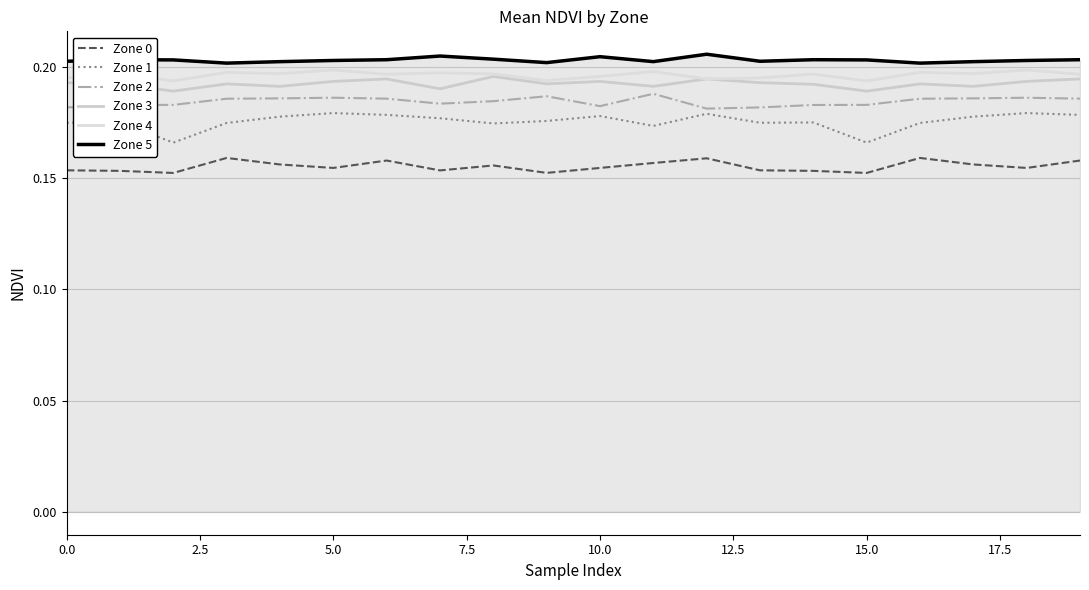

Reading left to right, extract all data points from this chart.

Zone 0: 0.2	0.2	0.2	0.2	0.2	0.2	0.2	0.2	0.2	0.2	0.2	0.2	0.2	0.2	0.2	0.2	0.2	0.2	0.2	0.2
Zone 1: 0.2	0.2	0.2	0.2	0.2	0.2	0.2	0.2	0.2	0.2	0.2	0.2	0.2	0.2	0.2	0.2	0.2	0.2	0.2	0.2
Zone 2: 0.2	0.2	0.2	0.2	0.2	0.2	0.2	0.2	0.2	0.2	0.2	0.2	0.2	0.2	0.2	0.2	0.2	0.2	0.2	0.2
Zone 3: 0.2	0.2	0.2	0.2	0.2	0.2	0.2	0.2	0.2	0.2	0.2	0.2	0.2	0.2	0.2	0.2	0.2	0.2	0.2	0.2
Zone 4: 0.2	0.2	0.2	0.2	0.2	0.2	0.2	0.2	0.2	0.2	0.2	0.2	0.2	0.2	0.2	0.2	0.2	0.2	0.2	0.2
Zone 5: 0.2	0.2	0.2	0.2	0.2	0.2	0.2	0.2	0.2	0.2	0.2	0.2	0.2	0.2	0.2	0.2	0.2	0.2	0.2	0.2